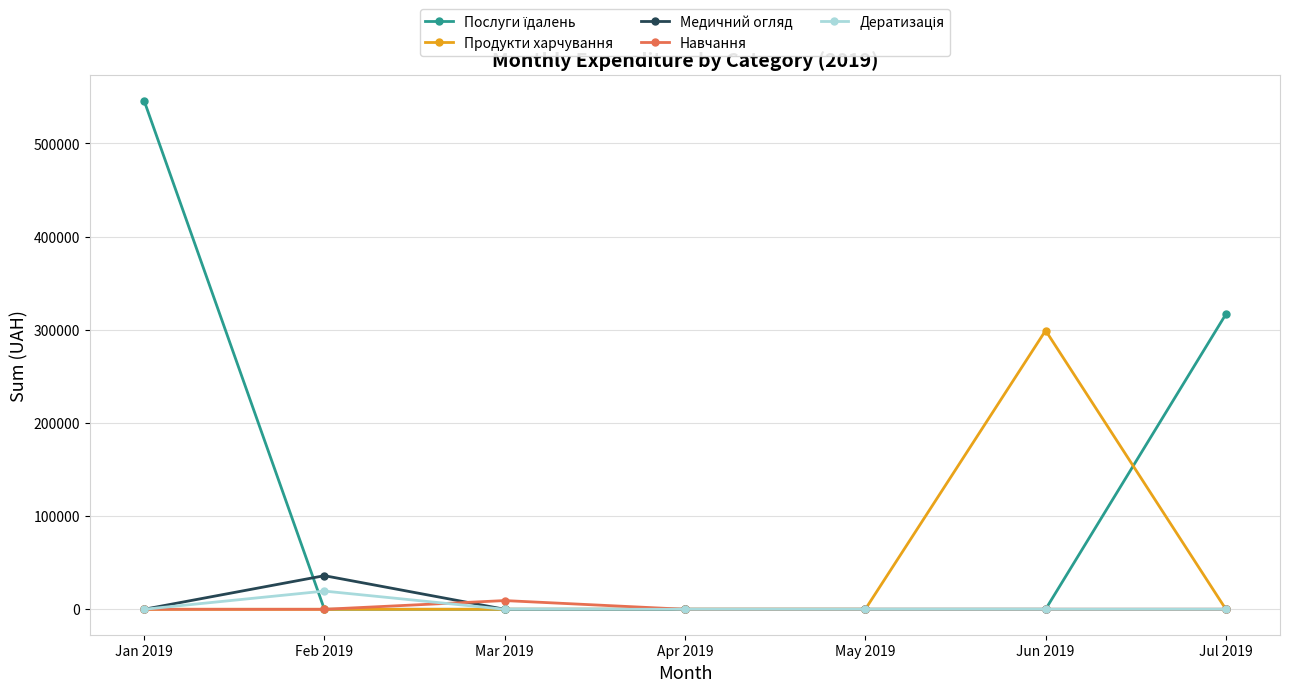

What is the label of the 3rd point from the right?

May 2019